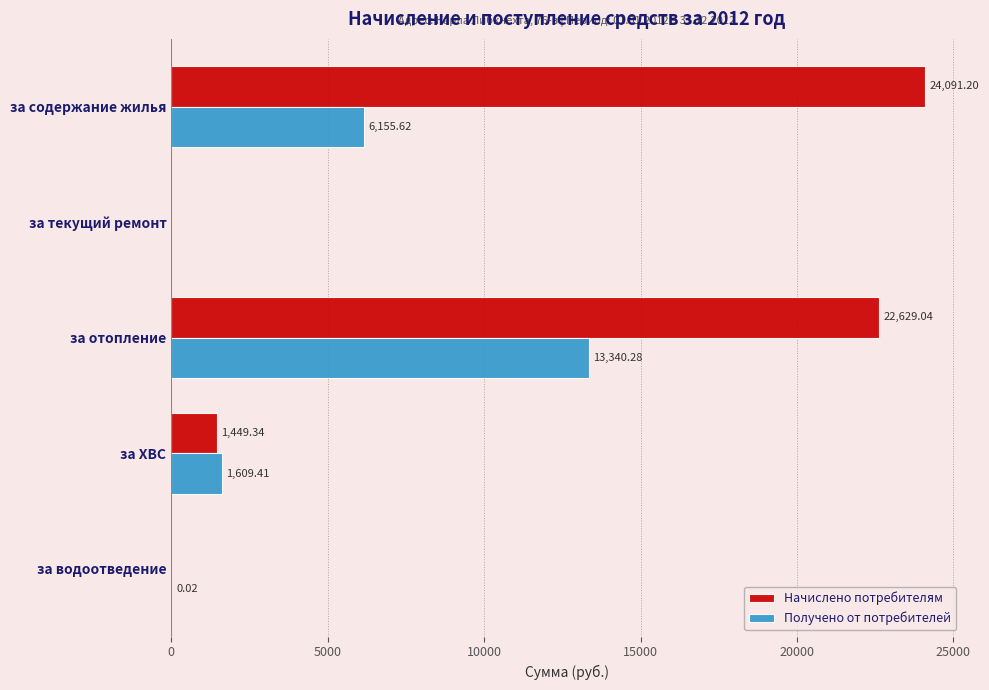

At which category does the chart reach its peak across all series?

за содержание жилья